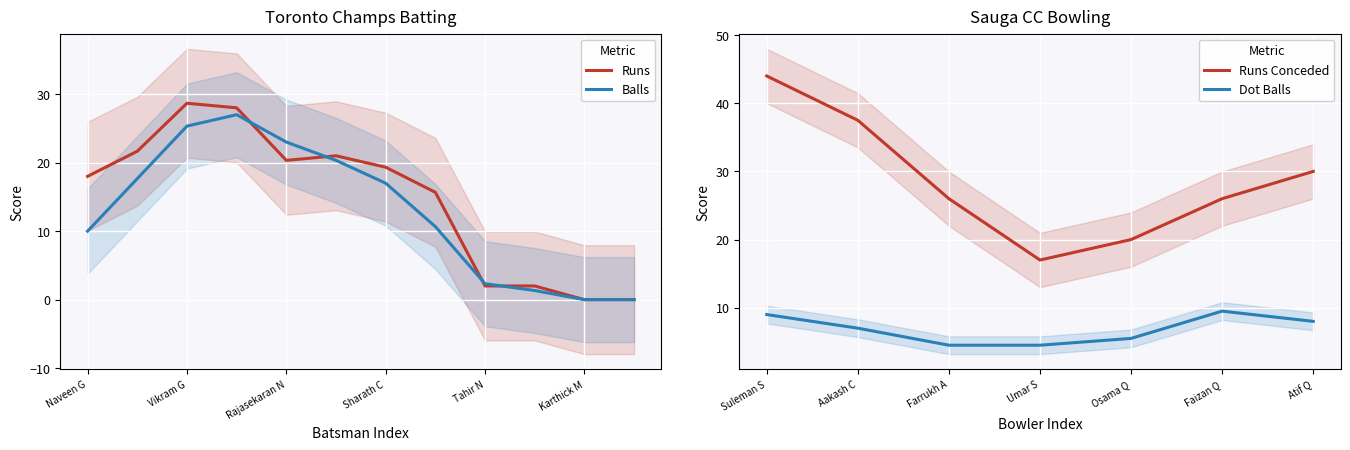

The value of Runs at Naveen G is 9.2. True or false?

False